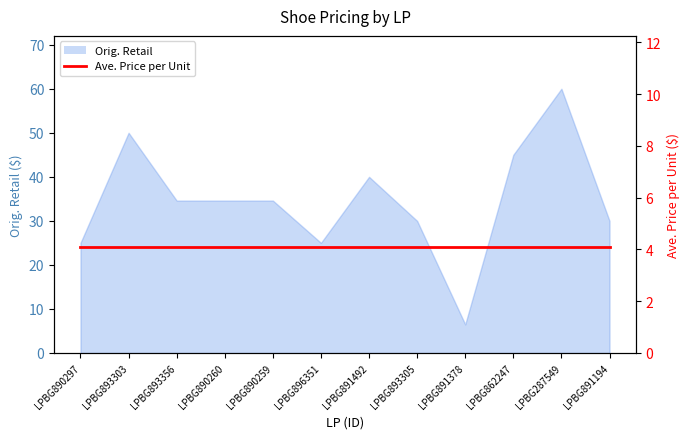

Rank the categories by value from highest to lowest.

LPBG287549, LPBG893303, LPBG862247, LPBG891492, LPBG893356, LPBG890260, LPBG890259, LPBG893305, LPBG891194, LPBG896351, LPBG890297, LPBG891378